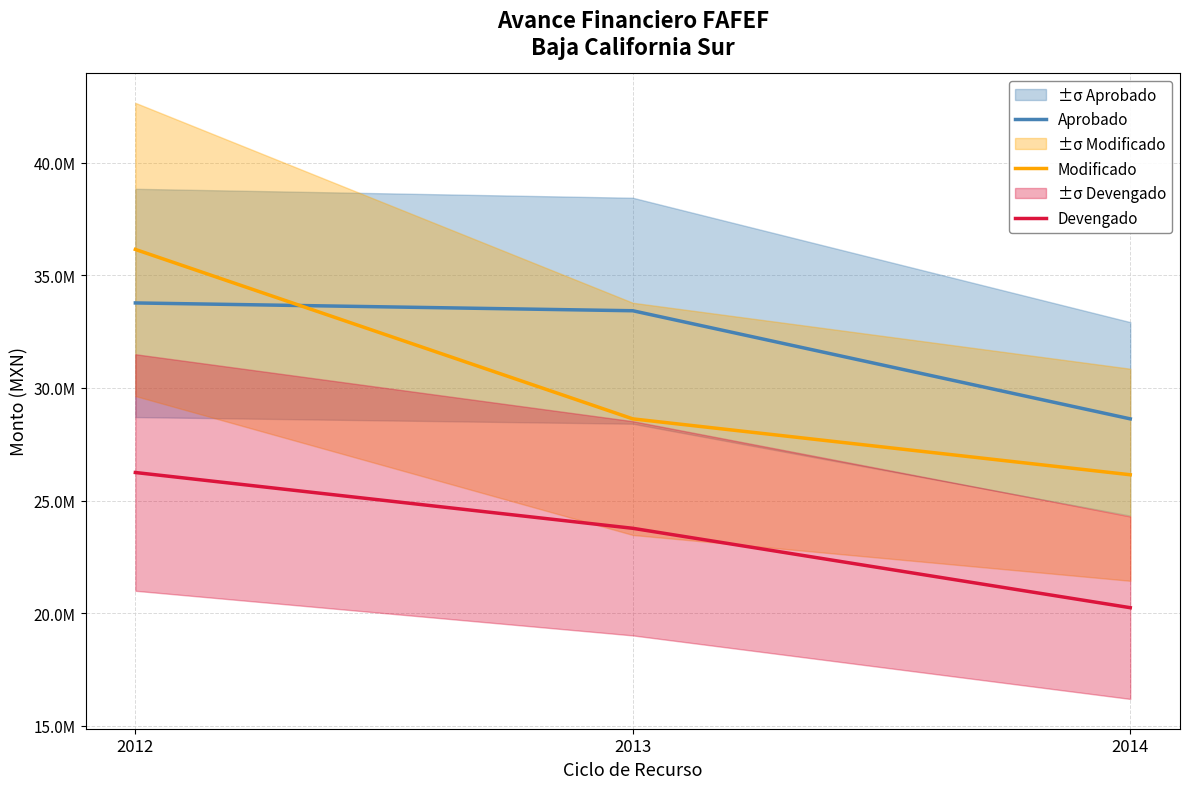

What are all the series names shown in the legend?

Aprobado, Modificado, Devengado